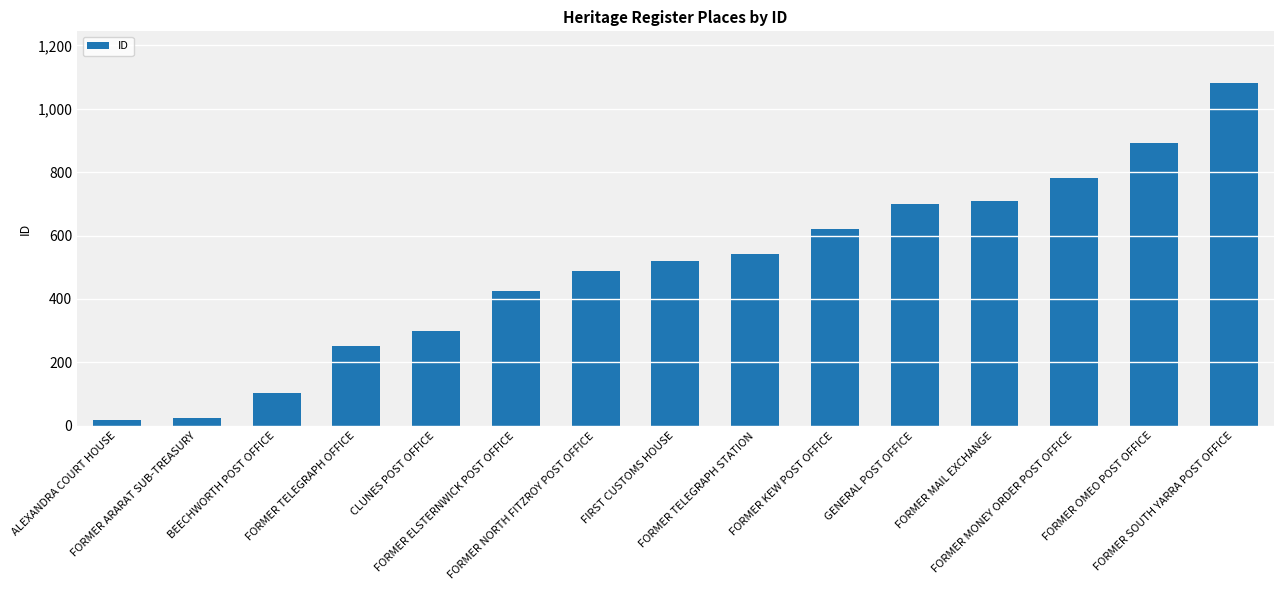

True or false: the data shows 541 at FORMER TELEGRAPH STATION.

True